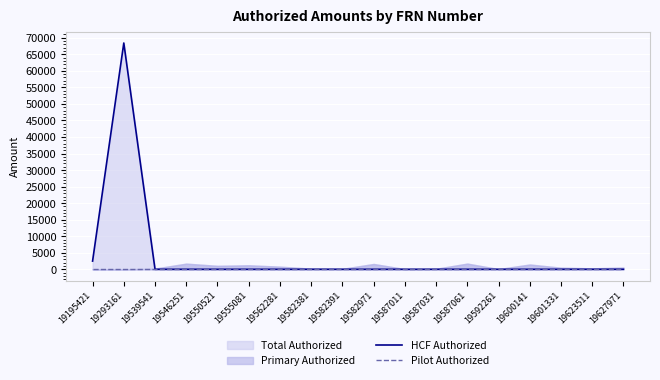

True or false: Pilot Authorized and HCF Authorized intersect in this chart.

False